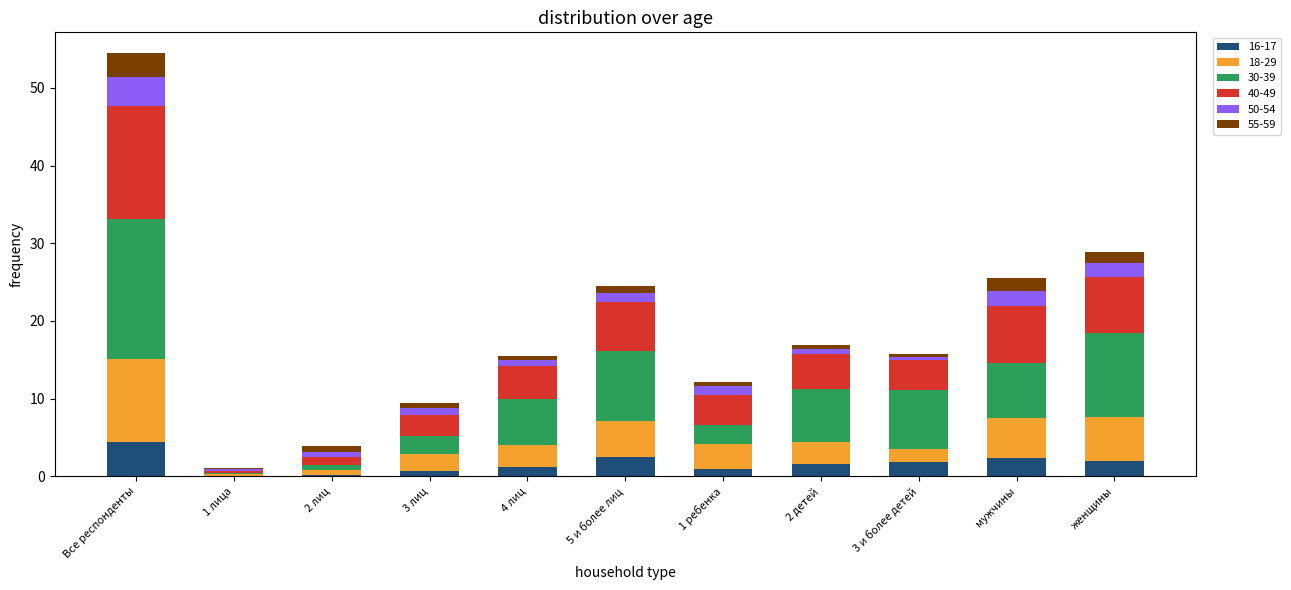

At which category is the sum across all series the highest?

Все респонденты